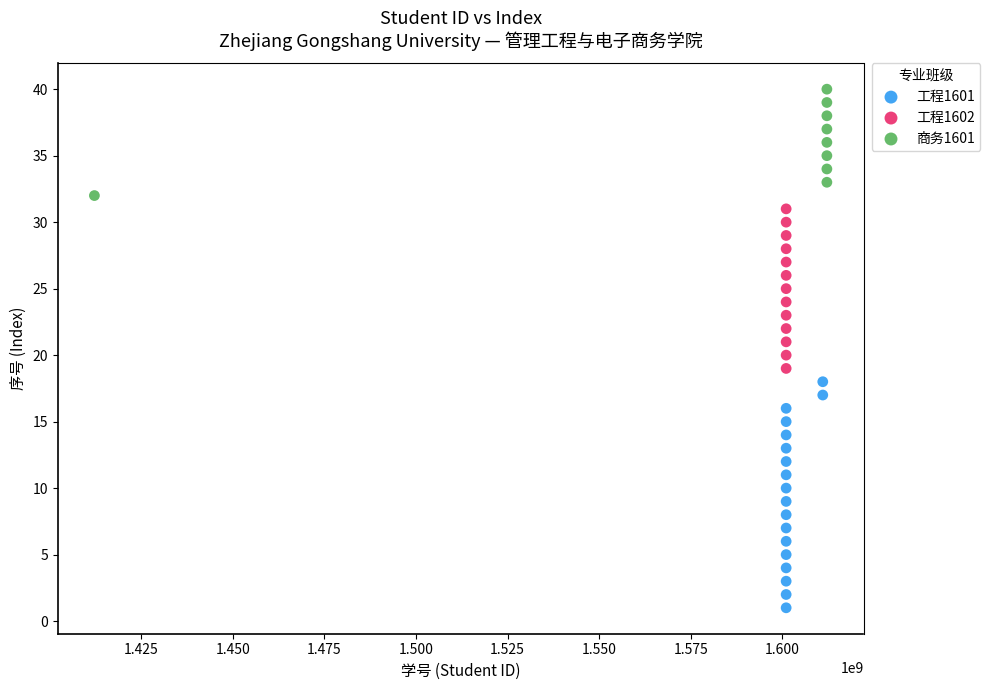

Which series contains the lowest Y value?

工程1601